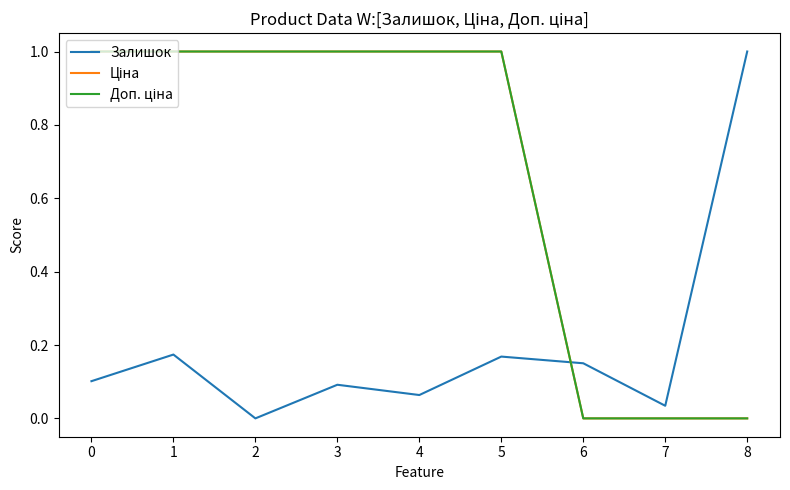

Does the chart have visible grid lines?

No